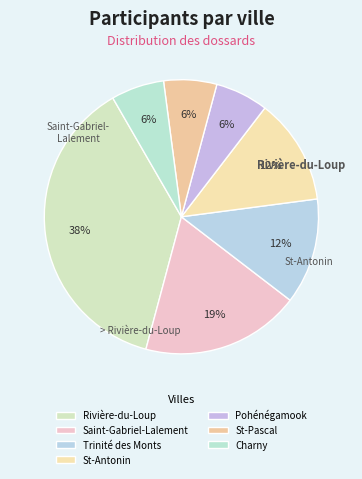

To the nearest percent, what is the difference between the largest and smallest slice percentages?

31%